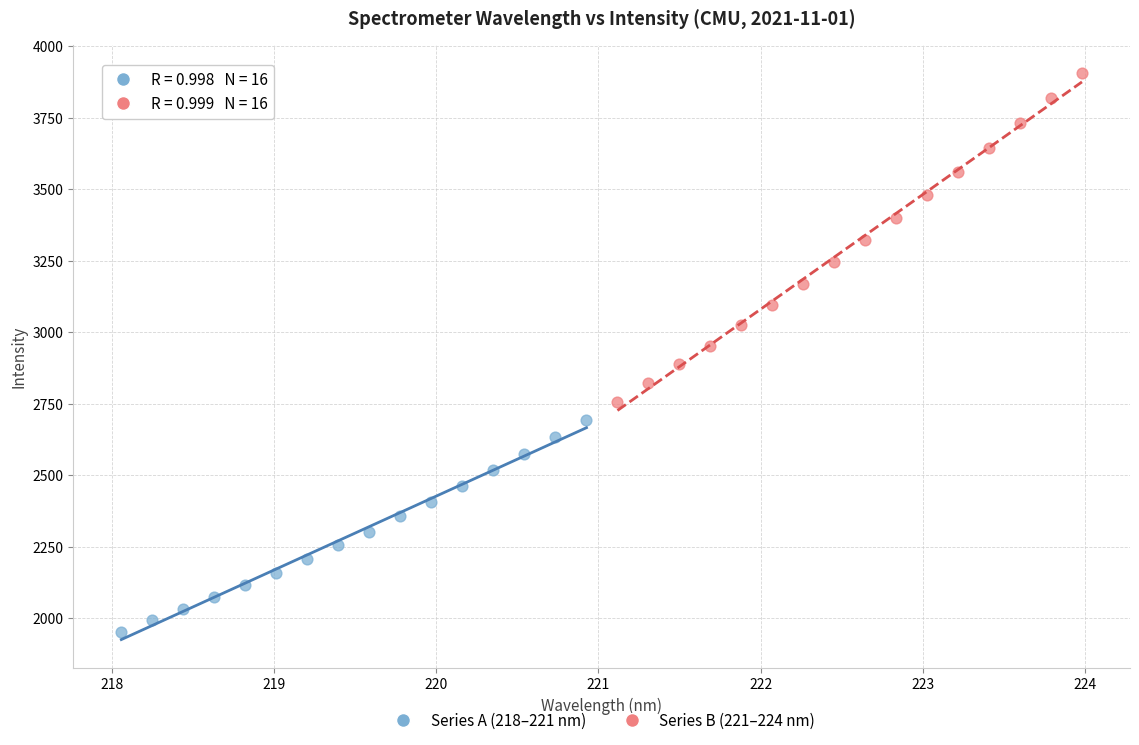

Which series has the largest Y range (max minus min)?

Series B (221–224 nm)